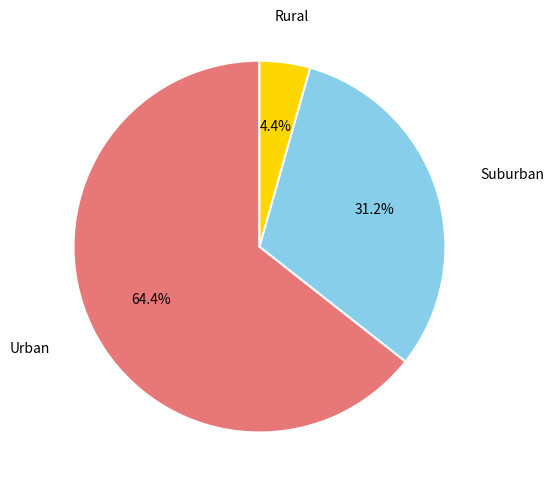

Does Suburban represent more than half of the total?

No